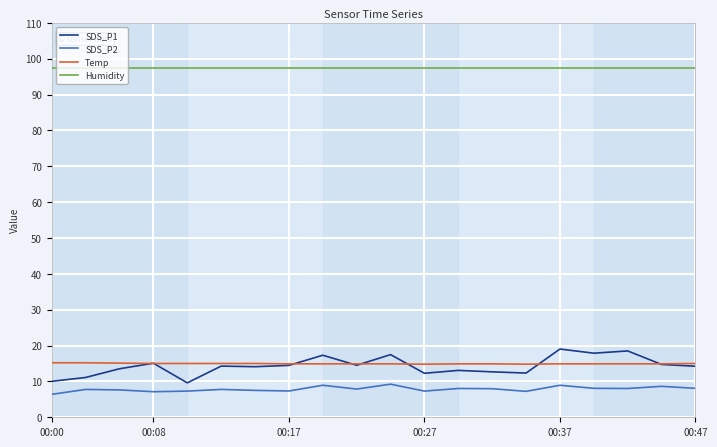

Which series has the widest spread of values?

SDS_P1